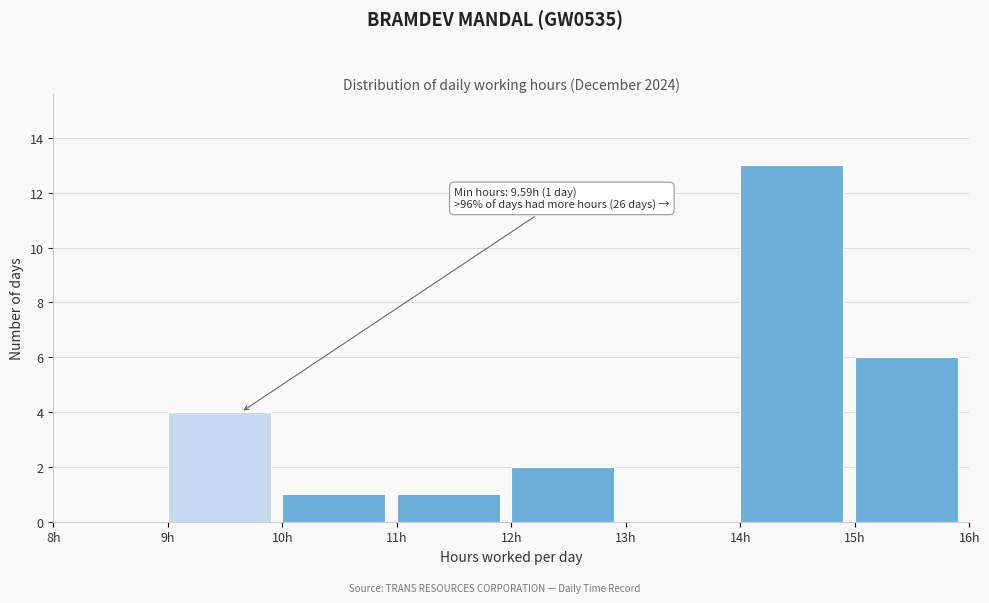

Which range on the x-axis has the tallest bar?

14 to 15